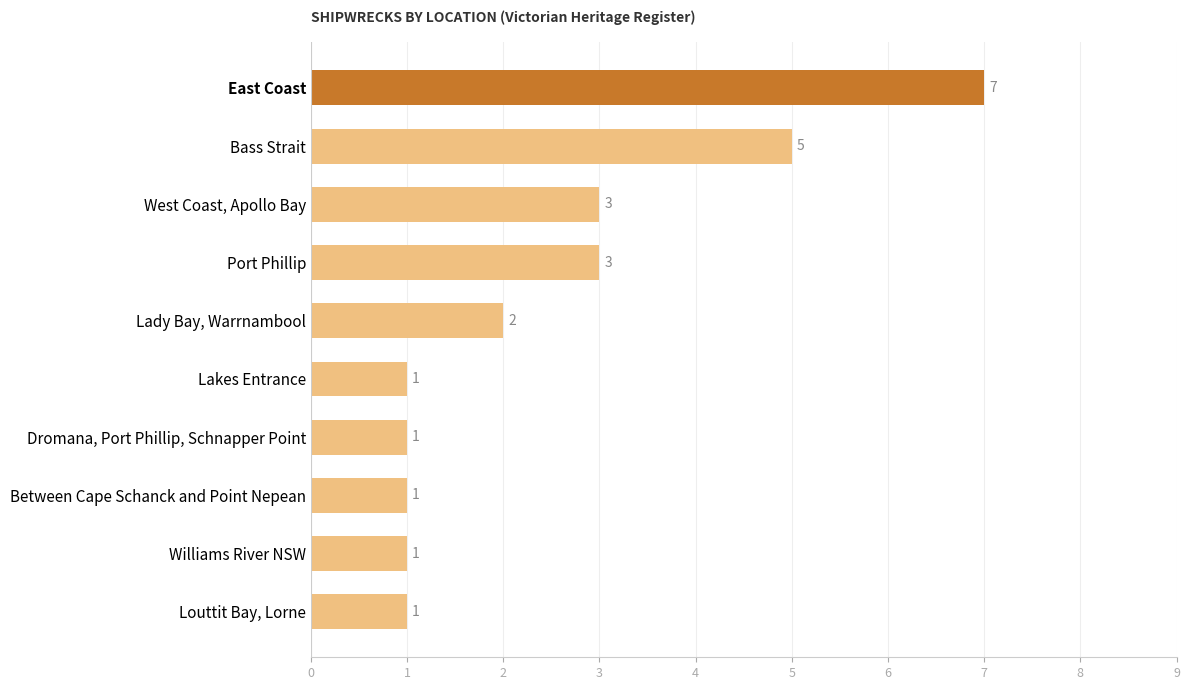

Reading bottom to top, list all the values displayed in this chart.

Louttit Bay, Lorne=1	Williams River NSW=1	Between Cape Schanck and Point Nepean=1	Dromana, Port Phillip, Schnapper Point=1	Lakes Entrance=1	Lady Bay, Warrnambool=2	Port Phillip=3	West Coast, Apollo Bay=3	Bass Strait=5	East Coast=7